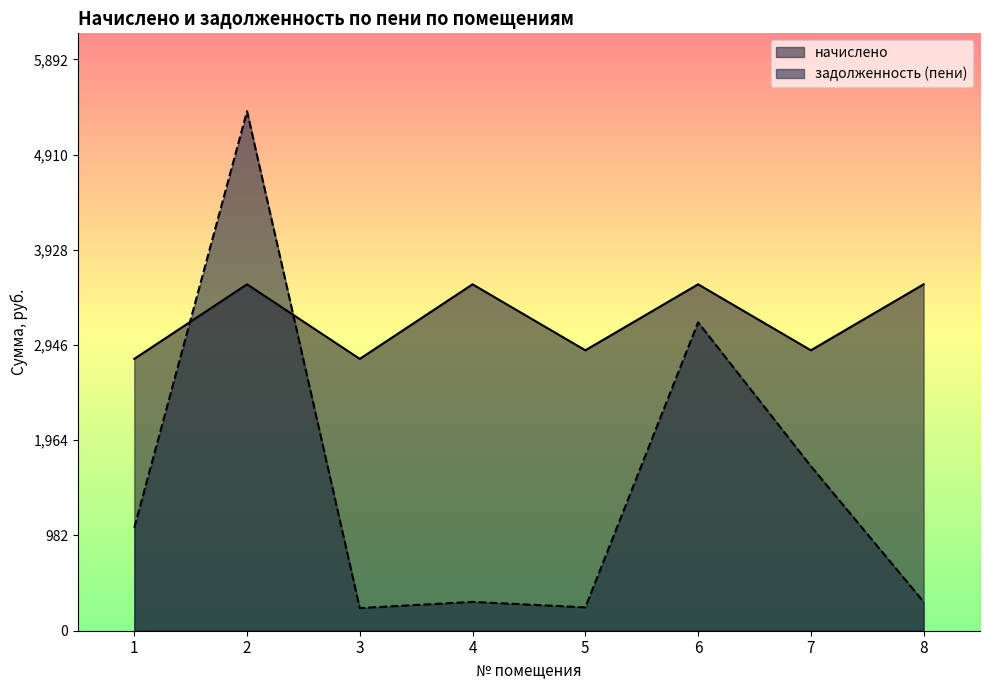

What is the difference between the начислено values at 5 and 3?

88.6